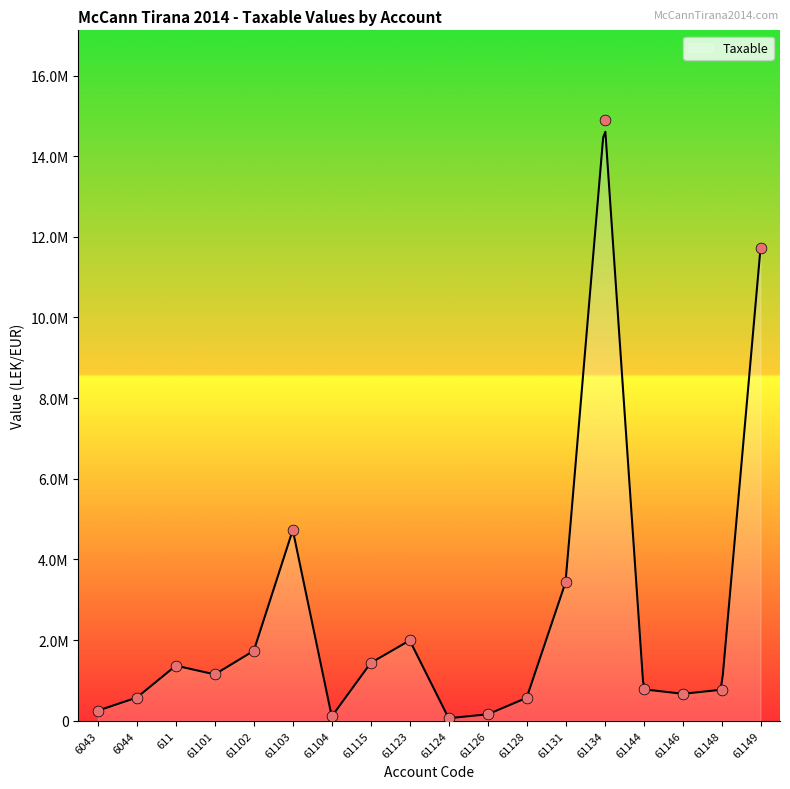

What is the change in value from 6043 to 61104?

-144327.1